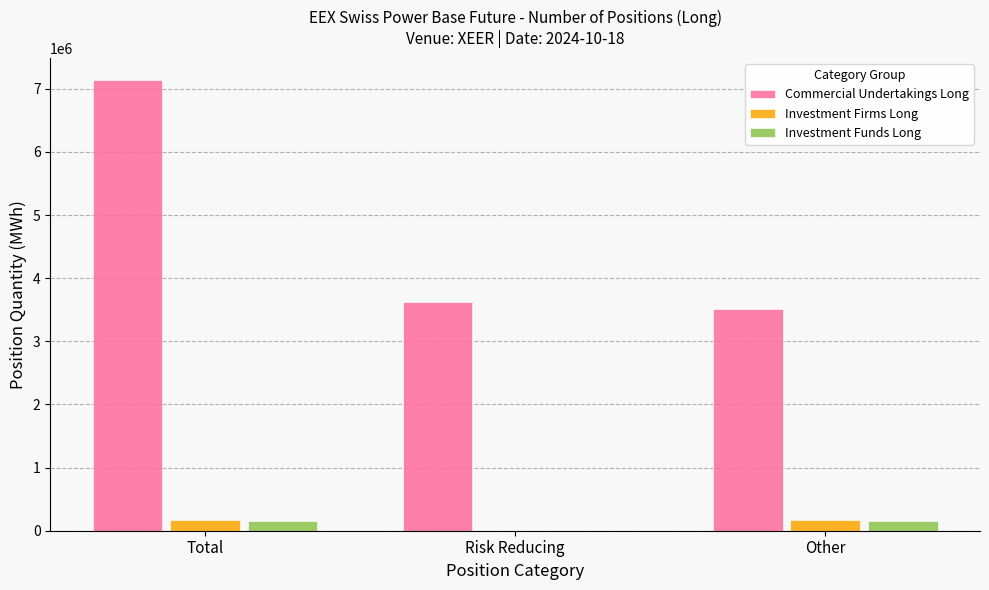

Reading left to right, what are all the values shown in this chart?

Commercial Undertakings Long: 7132311	3618149	3514162
Investment Firms Long: 176640	0	176640
Investment Funds Long: 146881	0	146881